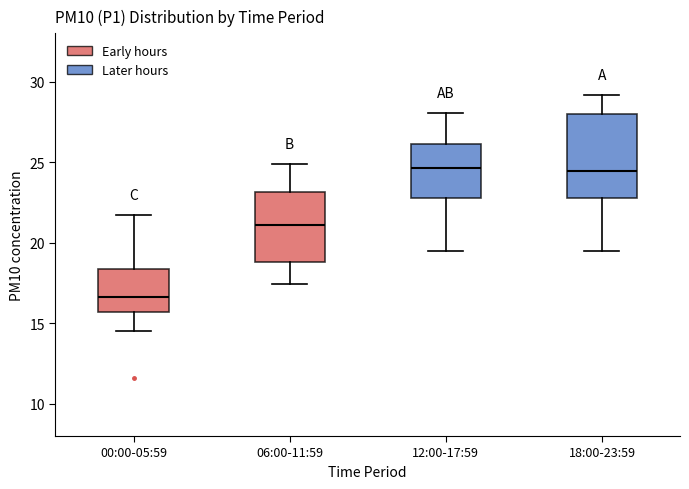

Reading left to right, transcribe this box plot: for each box, give where its median line is, the range the box spans, and where its two whiskers end, as read against the y-axis. The values are not printed on the chart, so give them approximately, as read against the axis.

00:00-05:59: median 16.5, box 15.5 to 18.5, whiskers 14.5 to 21.5
06:00-11:59: median 21.0, box 19.0 to 23.0, whiskers 17.5 to 25.0
12:00-17:59: median 24.5, box 23.0 to 26.0, whiskers 19.5 to 28.0
18:00-23:59: median 24.5, box 23.0 to 28.0, whiskers 19.5 to 29.0